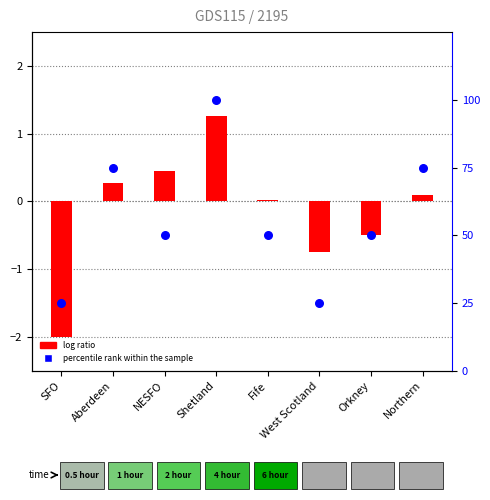

Which series has the largest Y range (max minus min)?

percentile rank within the sample